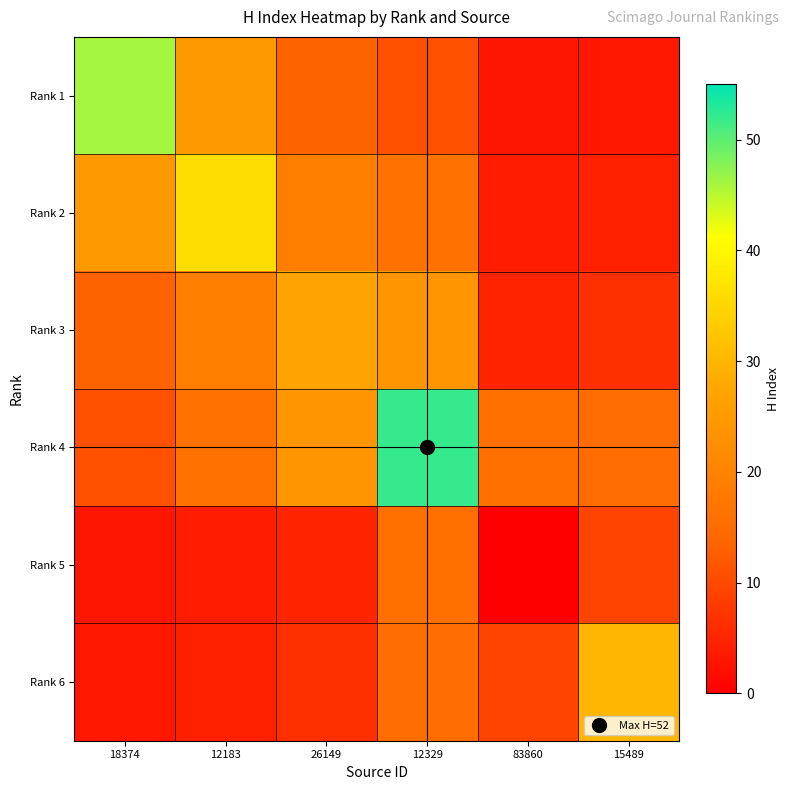

Reading left to right, what are all the values shown in this chart?

Rank 1: 18374=46.0	12183=24.9	26149=13.4	12329=10.9	83860=3.1	15489=3.1
Rank 2: 18374=24.9	12183=36.0	26149=19.1	12329=16.2	83860=4.0	15489=4.5
Rank 3: 18374=13.4	12183=19.1	26149=27.0	12329=24.0	83860=5.0	15489=6.4
Rank 4: 18374=10.9	12183=16.2	26149=24.0	12329=52.0	83860=15.8	15489=15.1
Rank 5: 18374=3.1	12183=4.0	26149=5.0	12329=15.8	83860=0.0	15489=9.1
Rank 6: 18374=3.1	12183=4.5	26149=6.4	12329=15.1	83860=9.1	15489=30.0